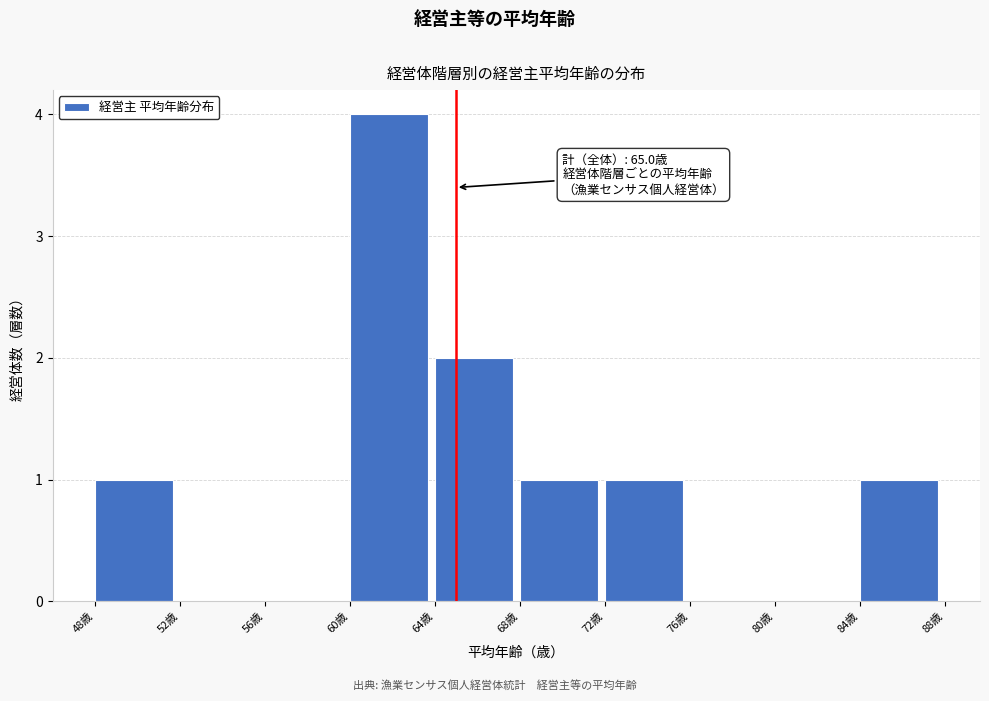

Which range on the x-axis has the tallest bar?

60 to 64